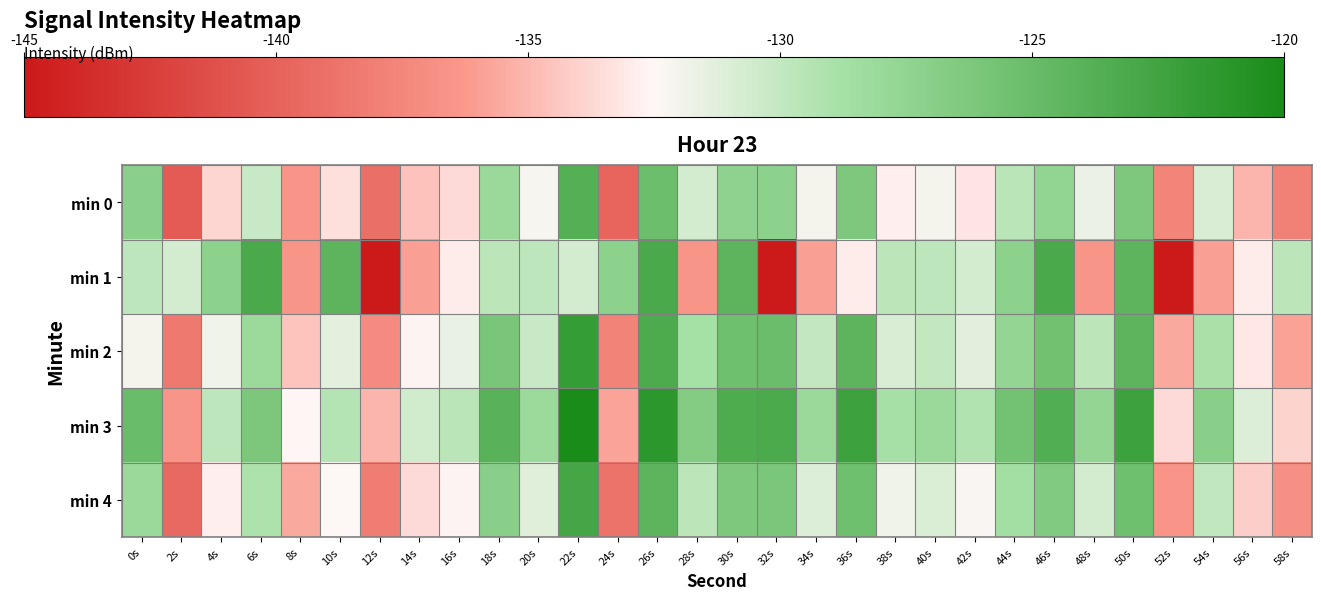

Rank the series by their maximum value, from lowest to highest.

min 0, min 1, min 4, min 2, min 3